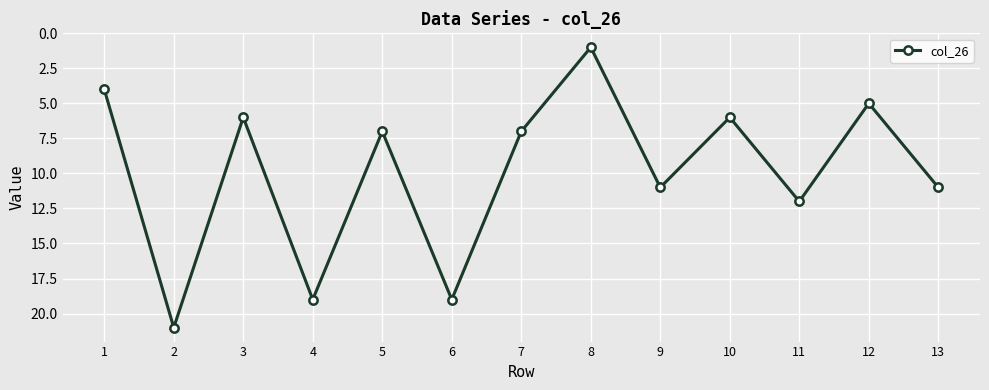

The chart shows a value of 5 at 13. True or false?

False